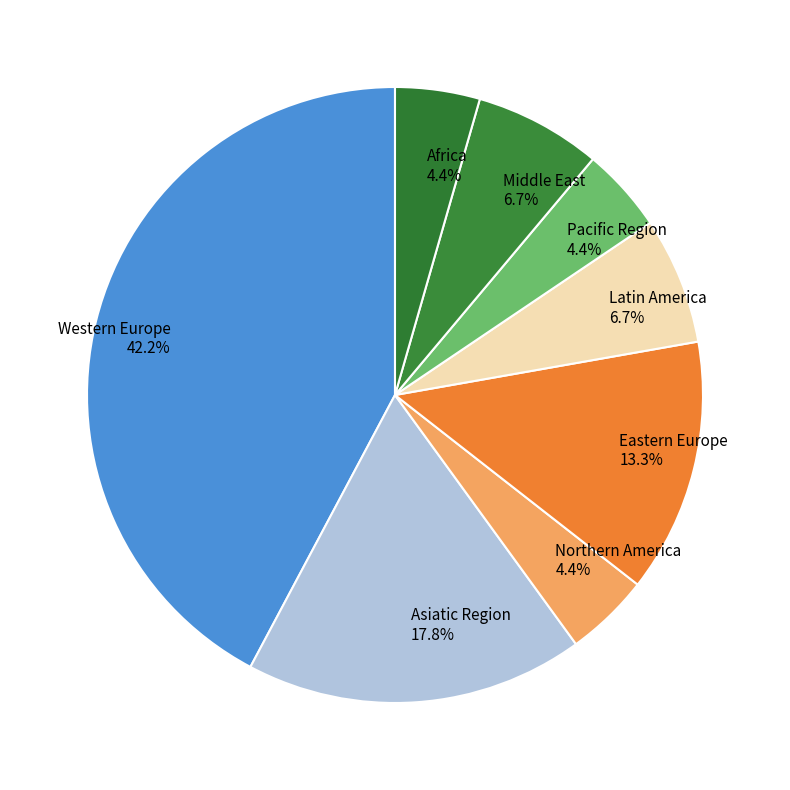

How many segments does this pie chart have?

8